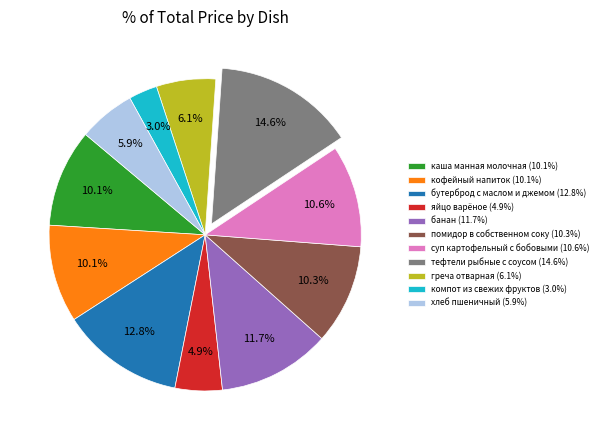

Which slice is the largest?

тефтели рыбные с соусом